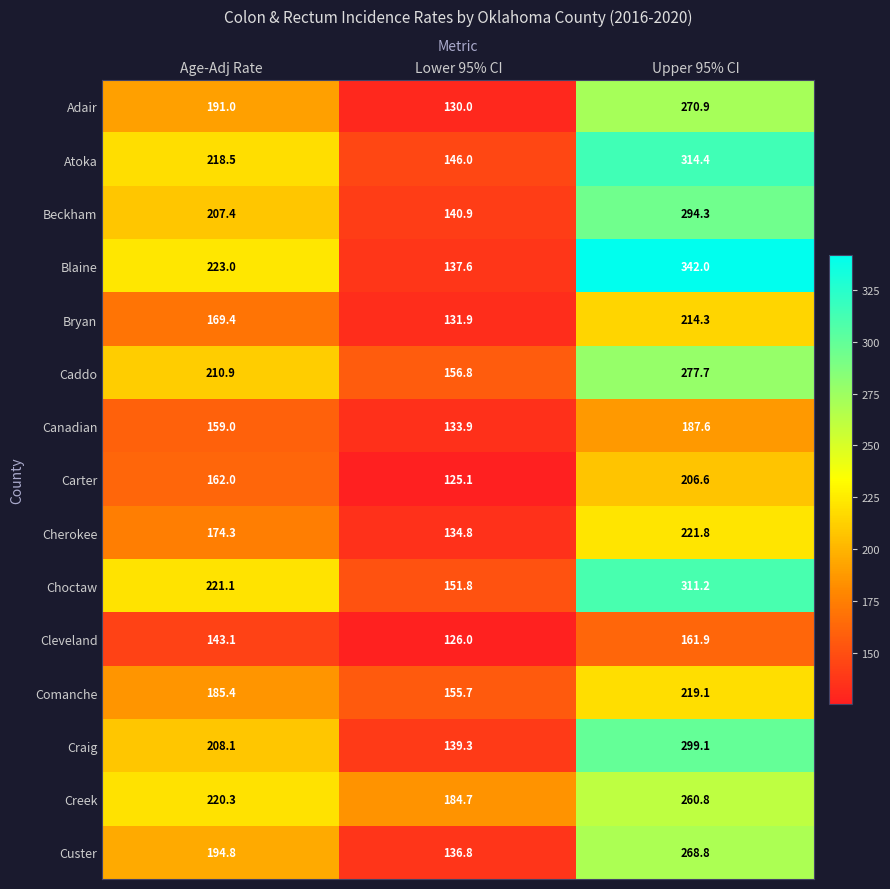

The value of Comanche at Upper 95% CI is 219.1. True or false?

True